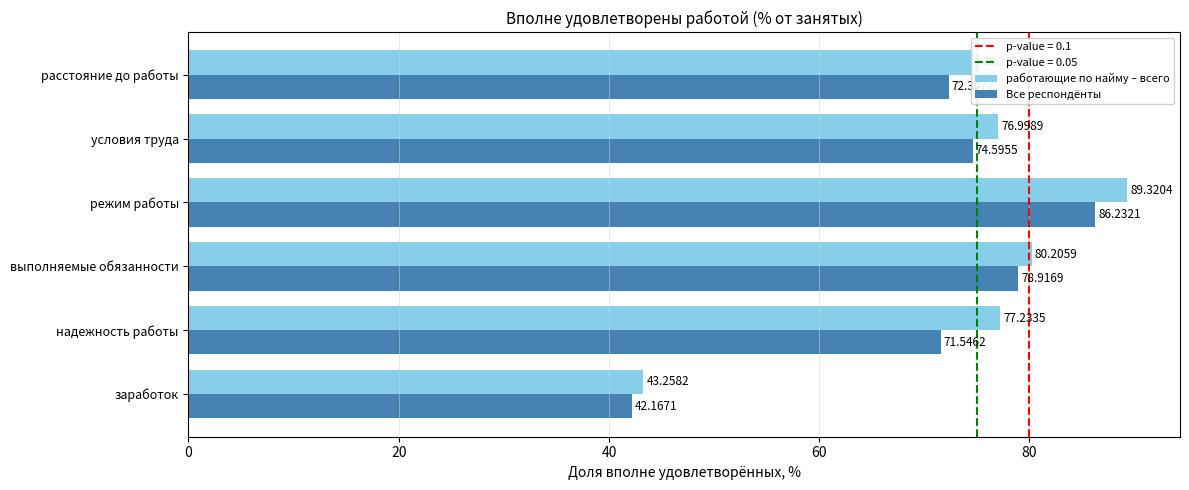

Which series has the largest total across all categories?

работающие по найму – всего